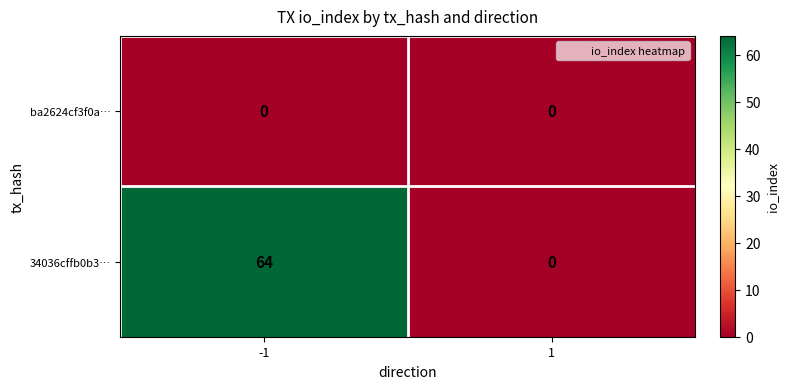

Which series has the largest range (max minus min)?

34036cffb0b3…